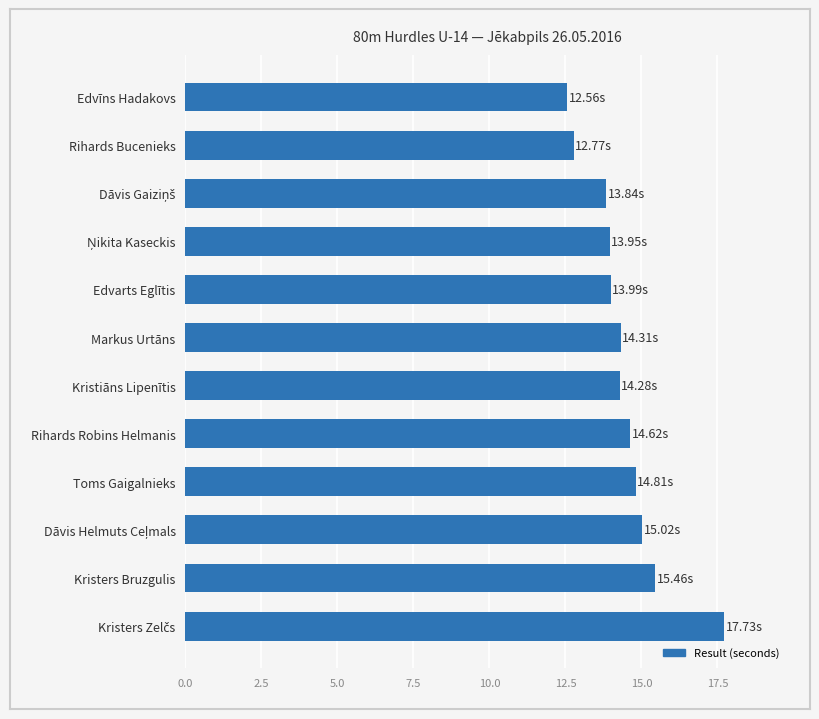

What is the average value?

14.4